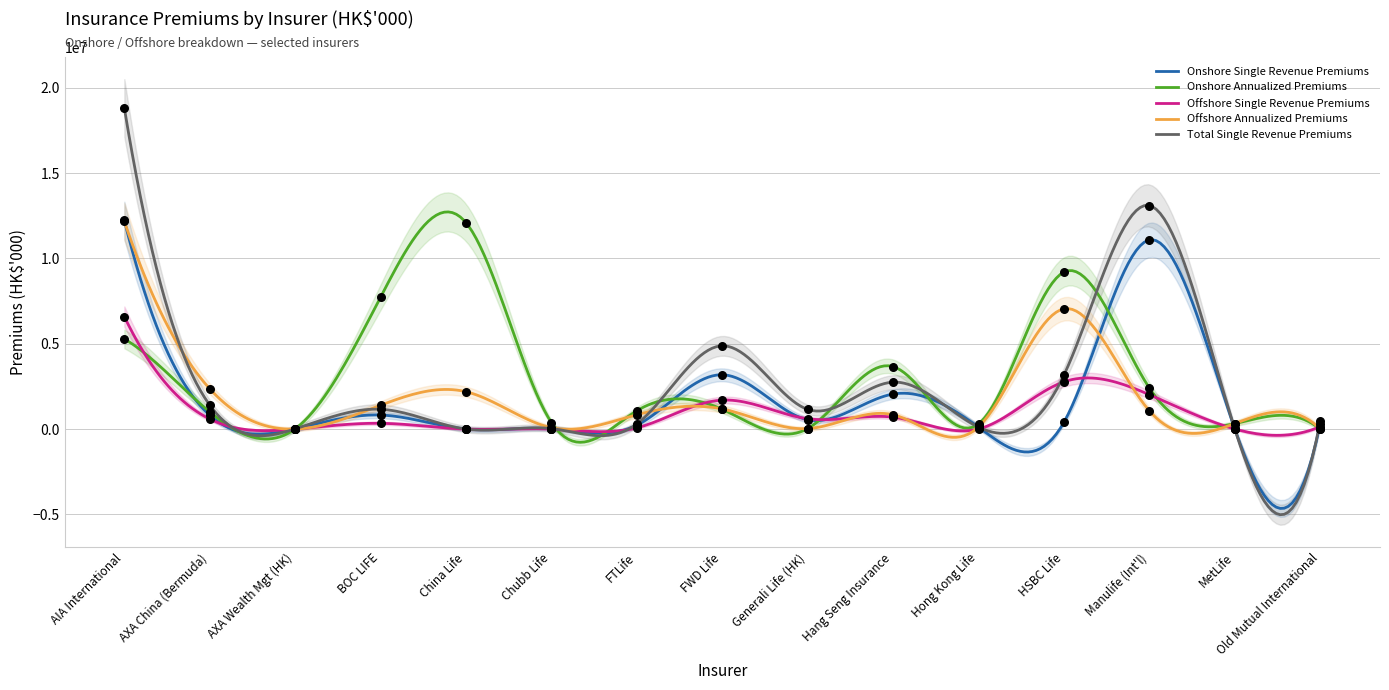

What are all the series names shown in the legend?

Onshore Single Revenue Premiums, Onshore Annualized Premiums, Offshore Single Revenue Premiums, Offshore Annualized Premiums, Total Single Revenue Premiums